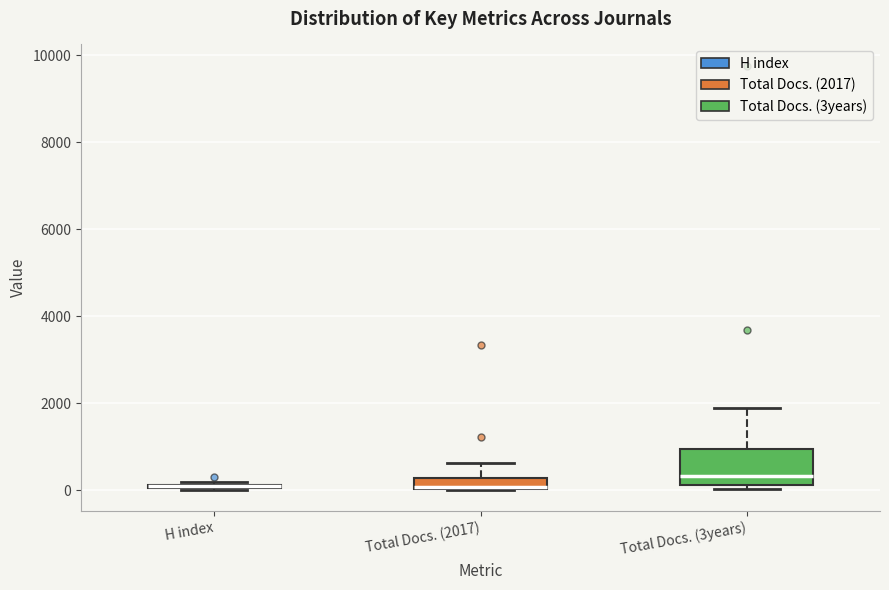

Where is the upper edge of the box for H index on the y-axis? The values are not printed on the chart, so give them approximately, as read against the axis.

200